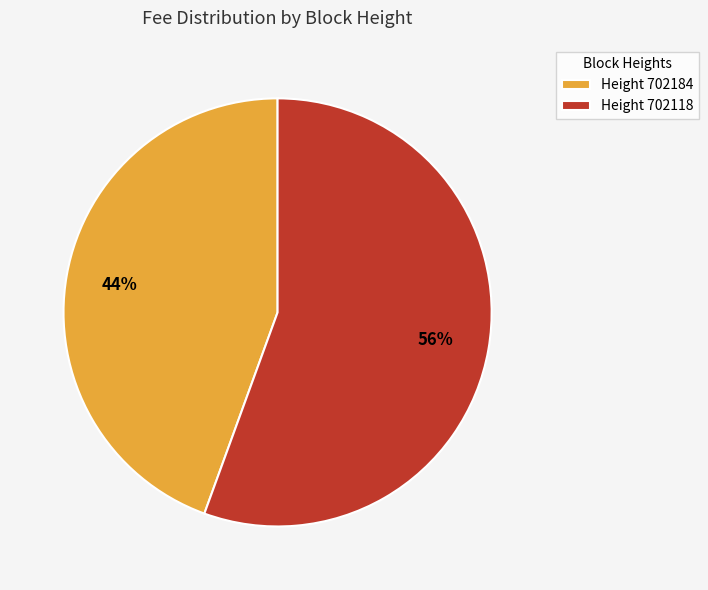

Is Height 702184 the majority of the pie?

No